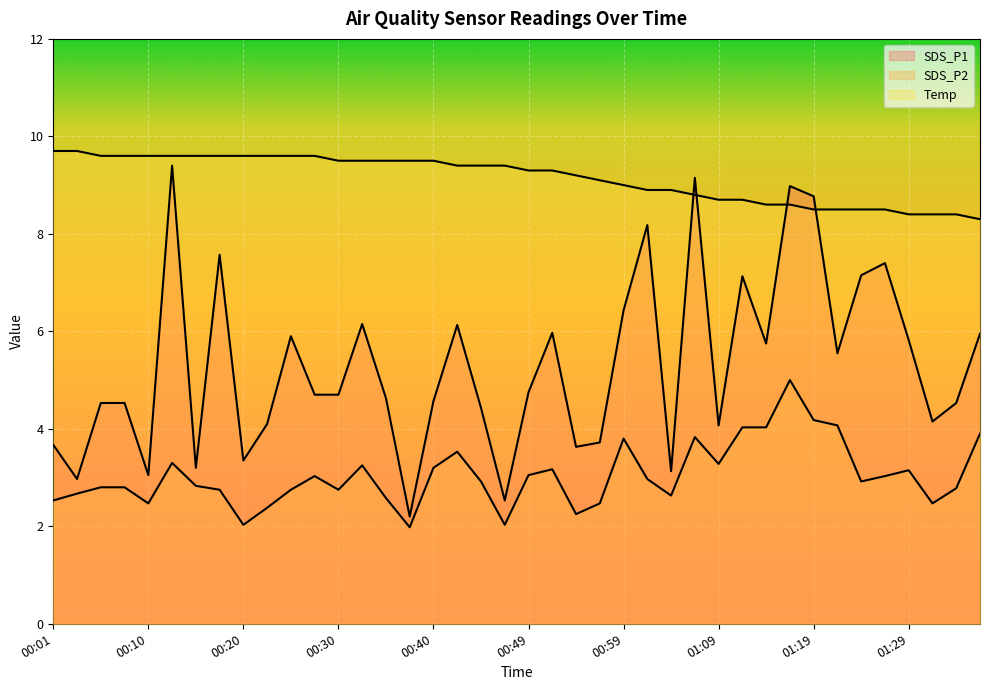

True or false: SDS_P2 has more than 0 interior local peaks.

True